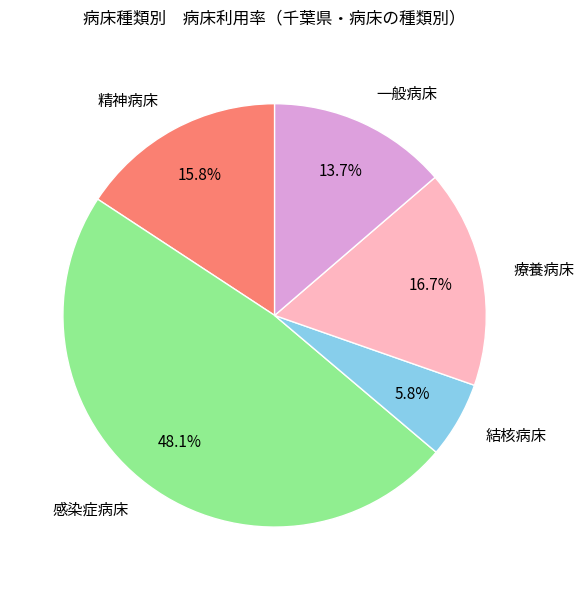

To the nearest percent, what portion does 結核病床 represent?

6%